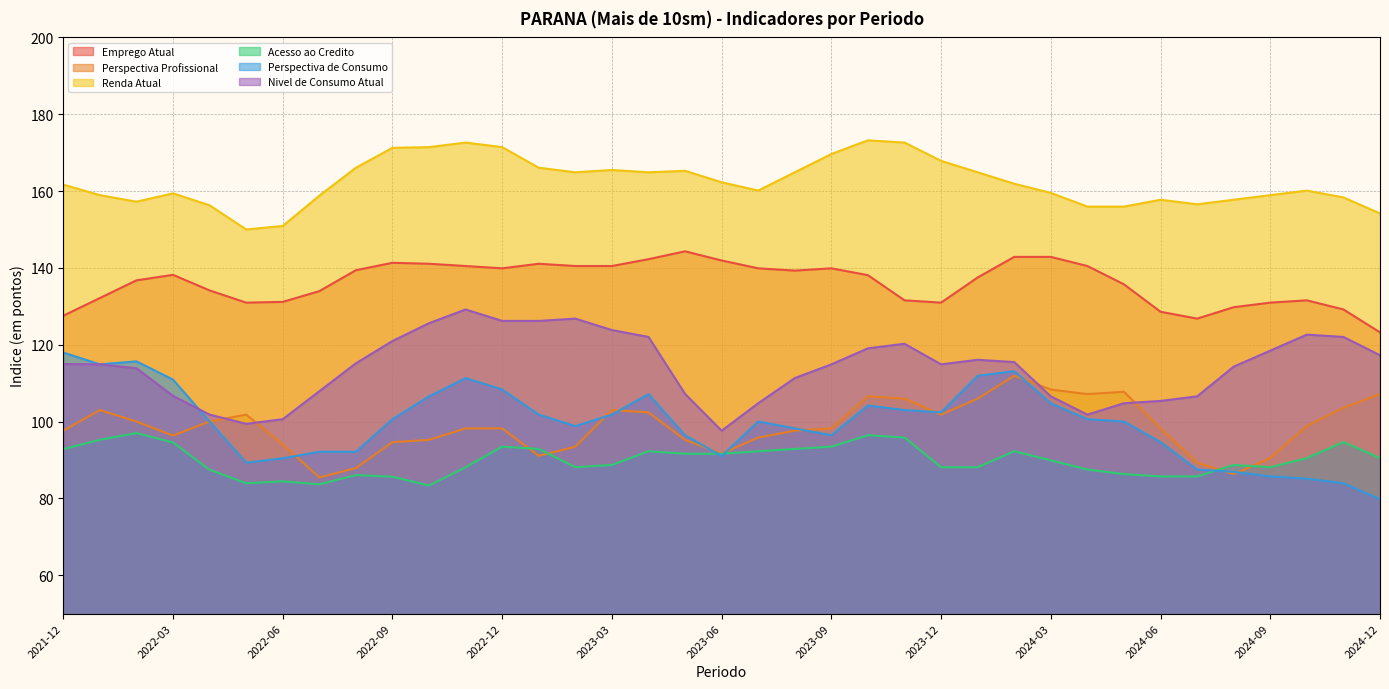

Which series has the widest spread of values?

Perspectiva de Consumo